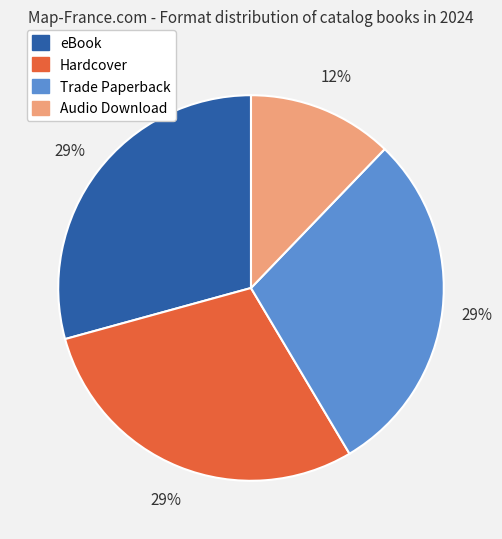

To the nearest percent, what is the average slice percentage?

25%